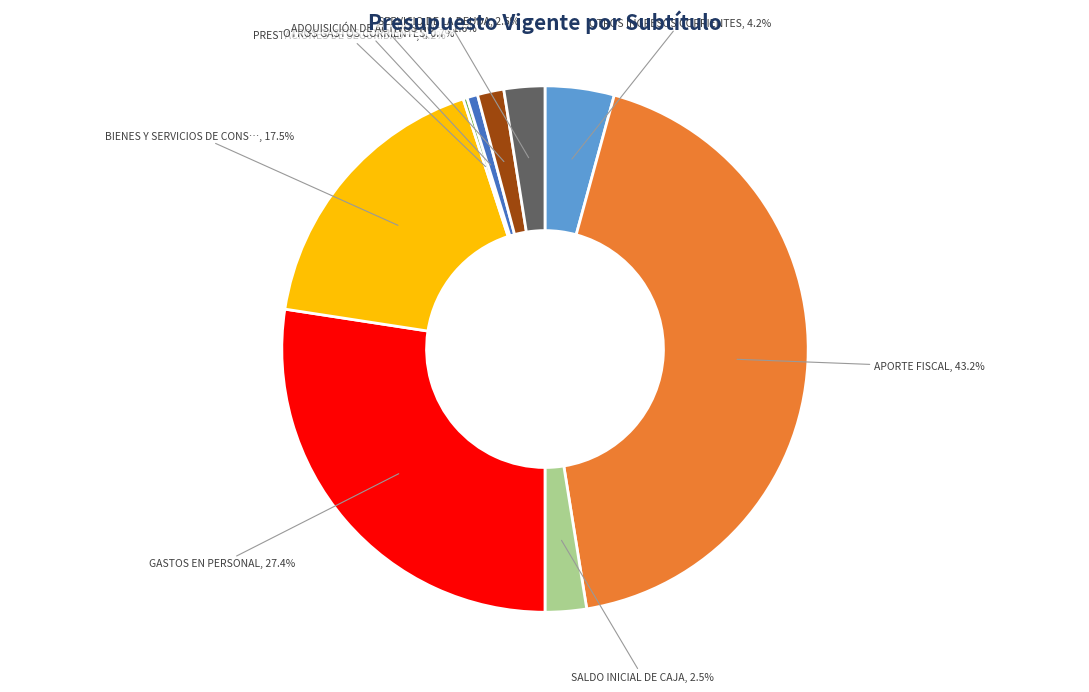

Is there a majority slice in this chart?

No